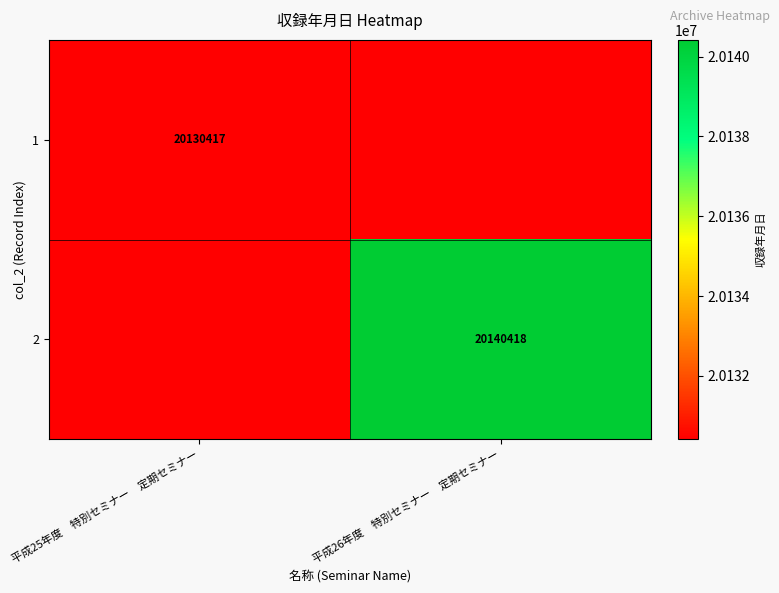

Which label corresponds to the smallest value in the chart?

平成25年度　特別セミナー　定期セミナー